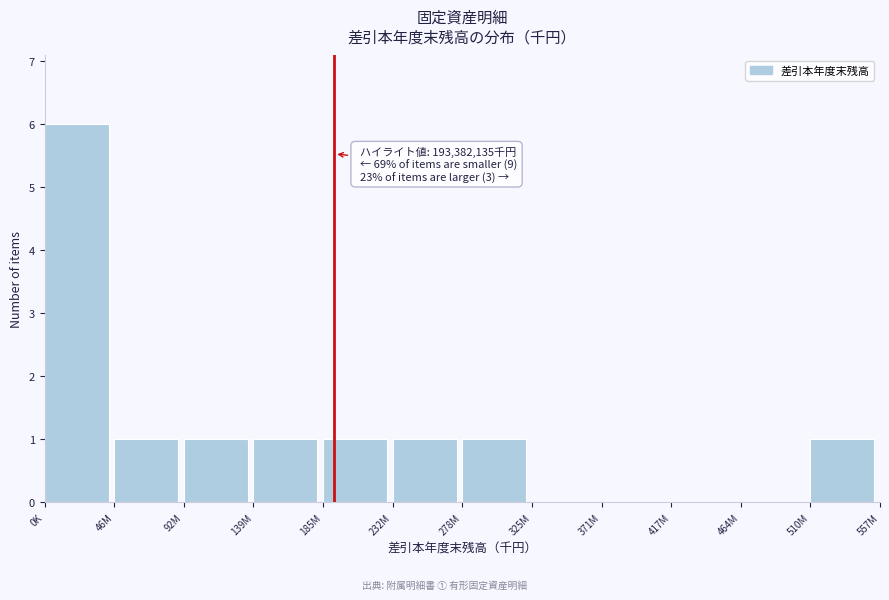

Reading right to left, what are all the values shown in this chart?

510M=1	464M=0	417M=0	371M=0	325M=0	278M=1	232M=1	185M=1	139M=1	92M=1	46M=1	0K=6